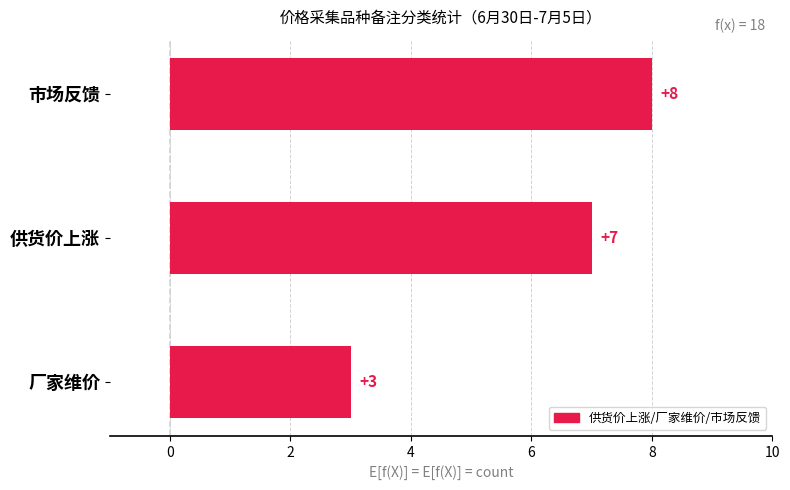

How many data points does each series have?

3